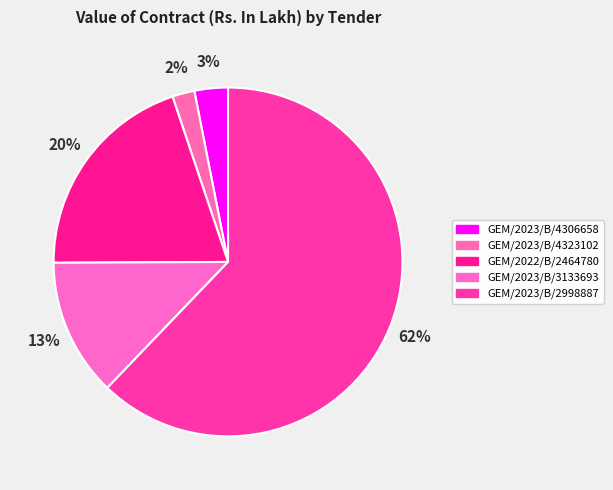

What percentage do GEM/2023/B/4306658 and GEM/2023/B/4323102 together represent?

5.2%